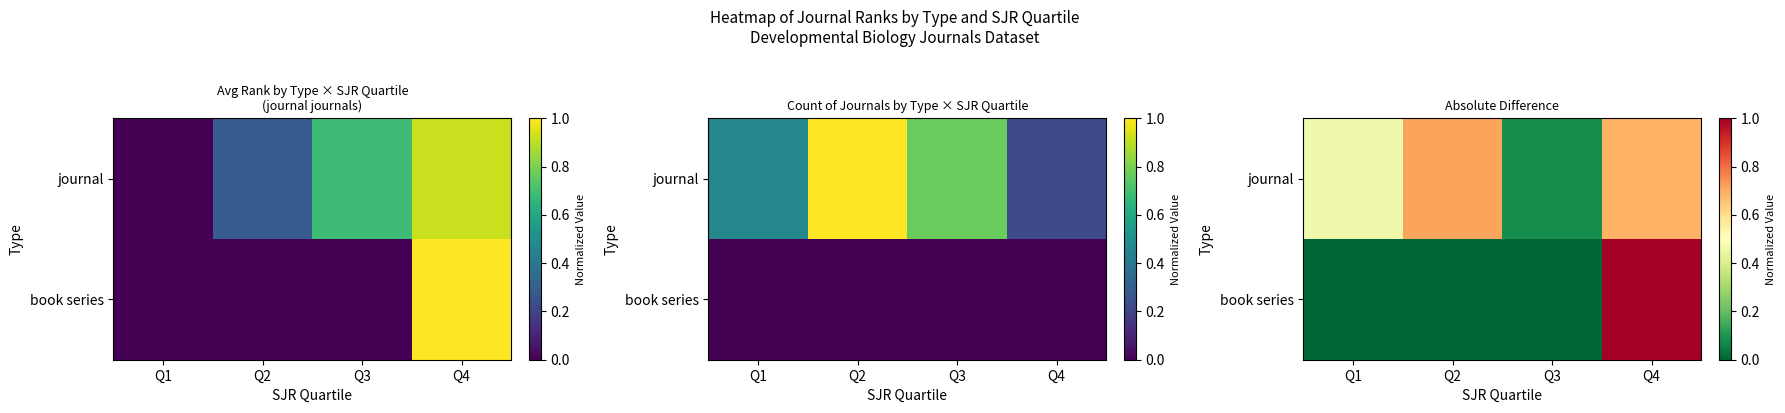

Where is book series nearest to the value 0?

Q1